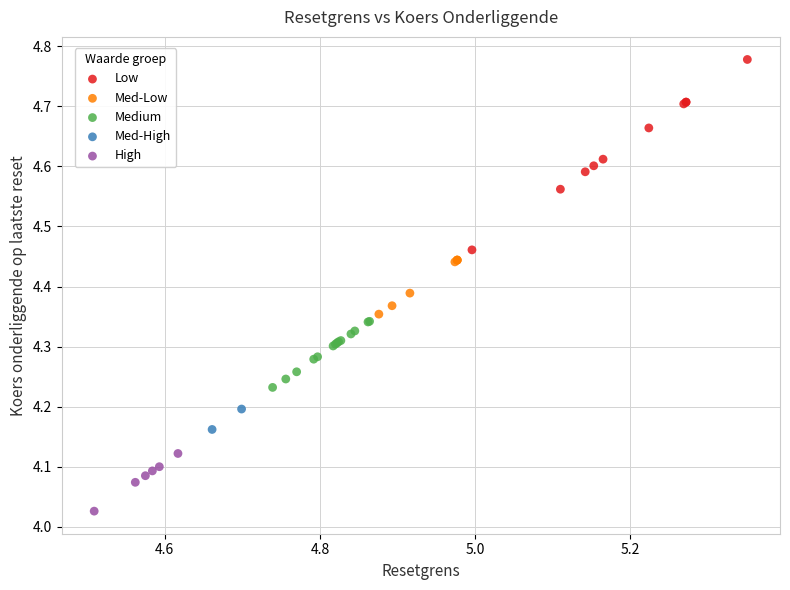

Which series has the widest spread of Y values?

Low